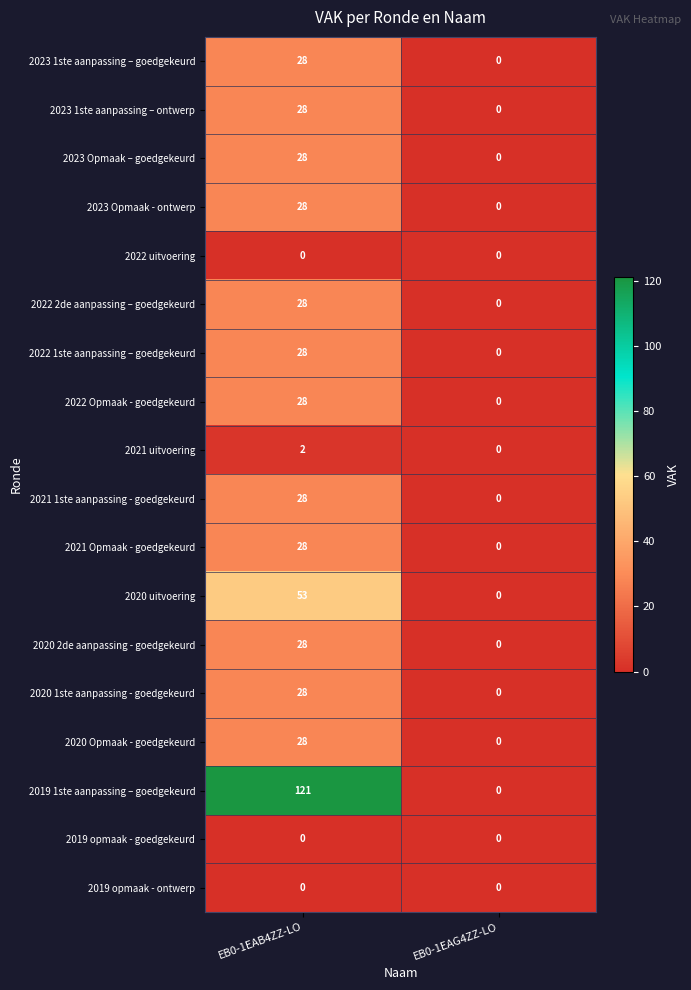

Which series changed the most between EB0-1EAB4ZZ-LO and EB0-1EAG4ZZ-LO?

2019 1ste aanpassing – goedgekeurd